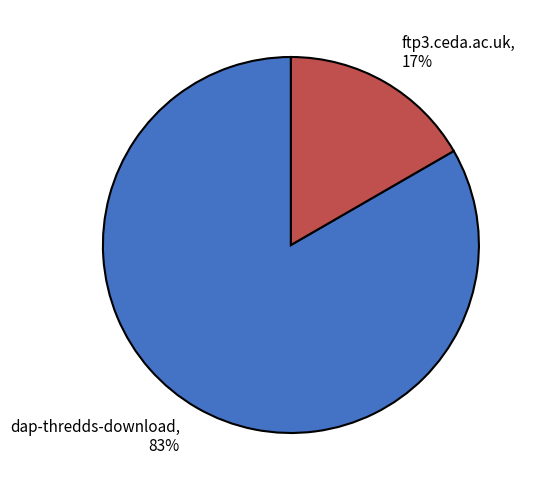

Combined, do ftp3.ceda.ac.uk and dap-thredds-download account for over 50%?

Yes